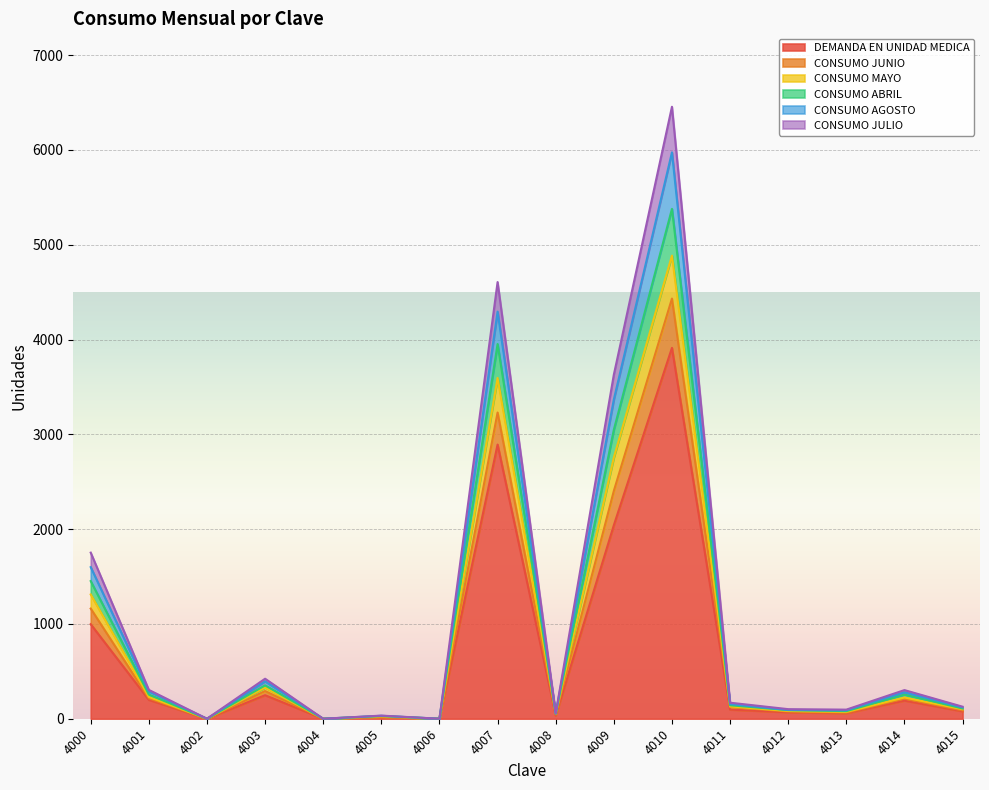

Where is the first local maximum for DEMANDA EN UNIDAD MEDICA?

4003